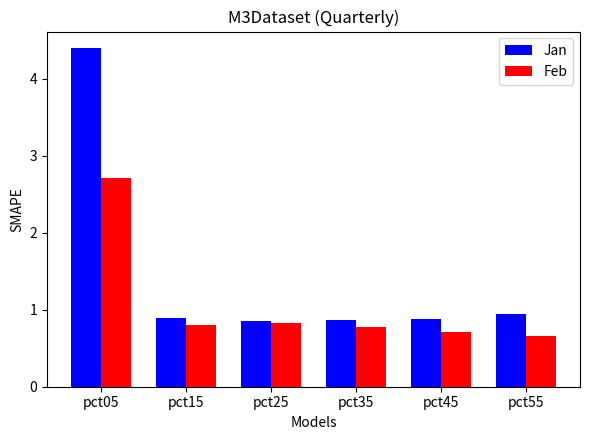

What is the approximate value of Feb at pct35?

0.8